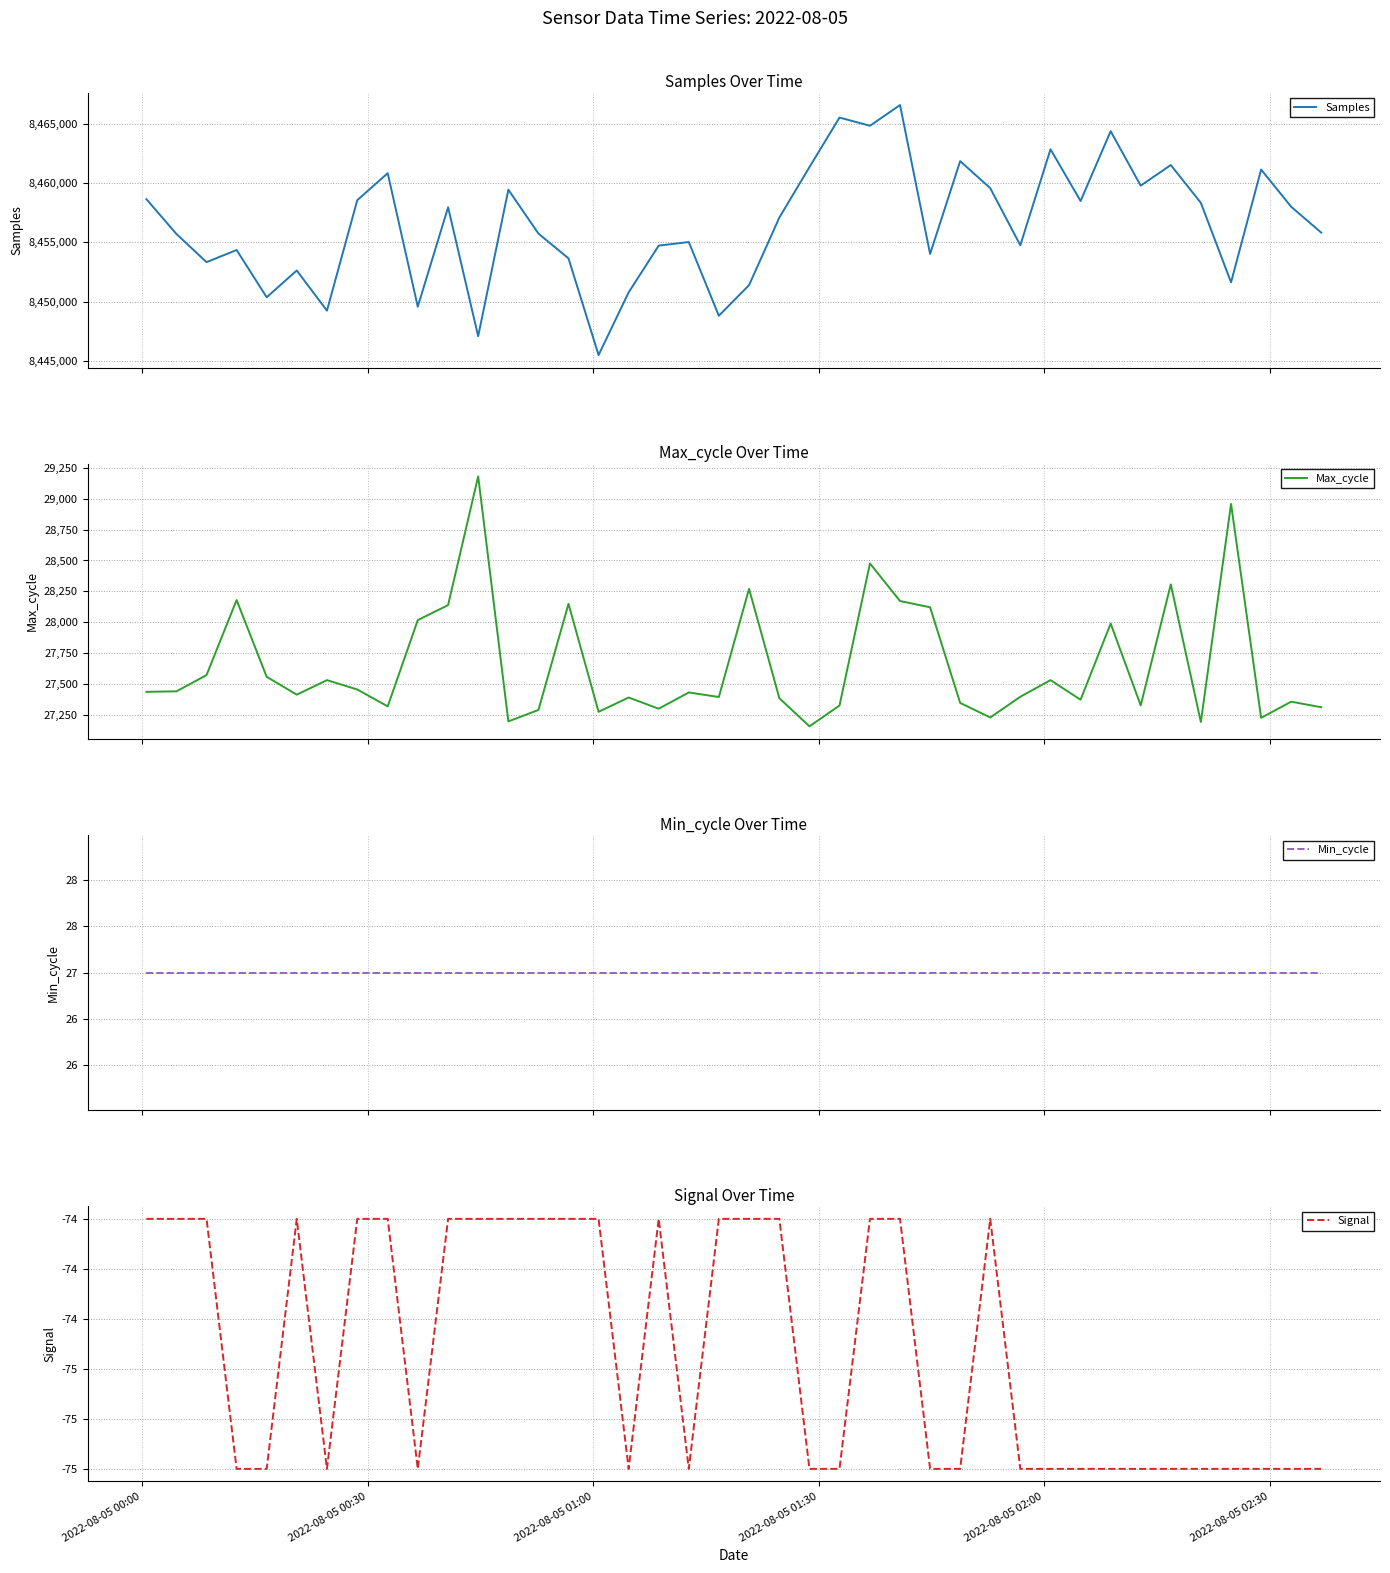

True or false: Signal and Max_cycle cross at least once.

False